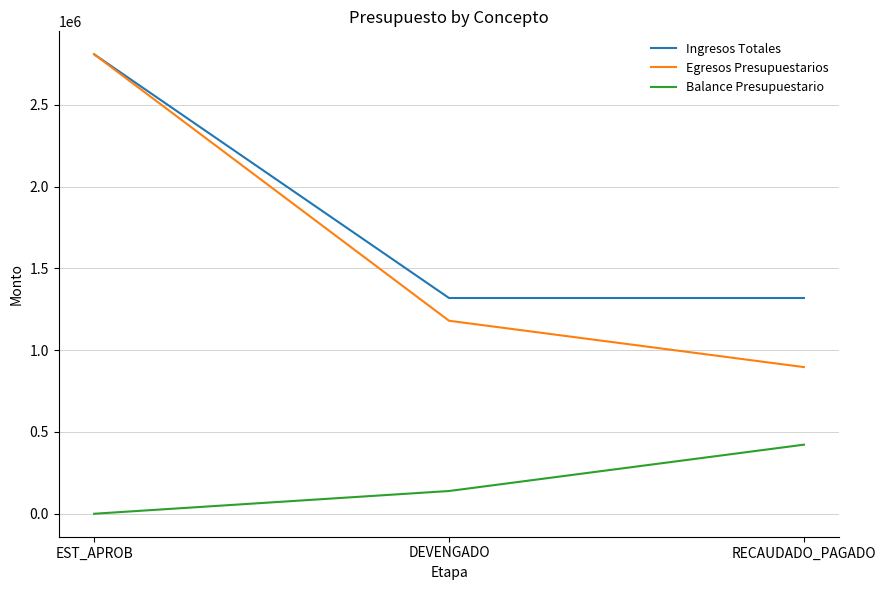

At which label does Balance Presupuestario reach its peak?

RECAUDADO_PAGADO